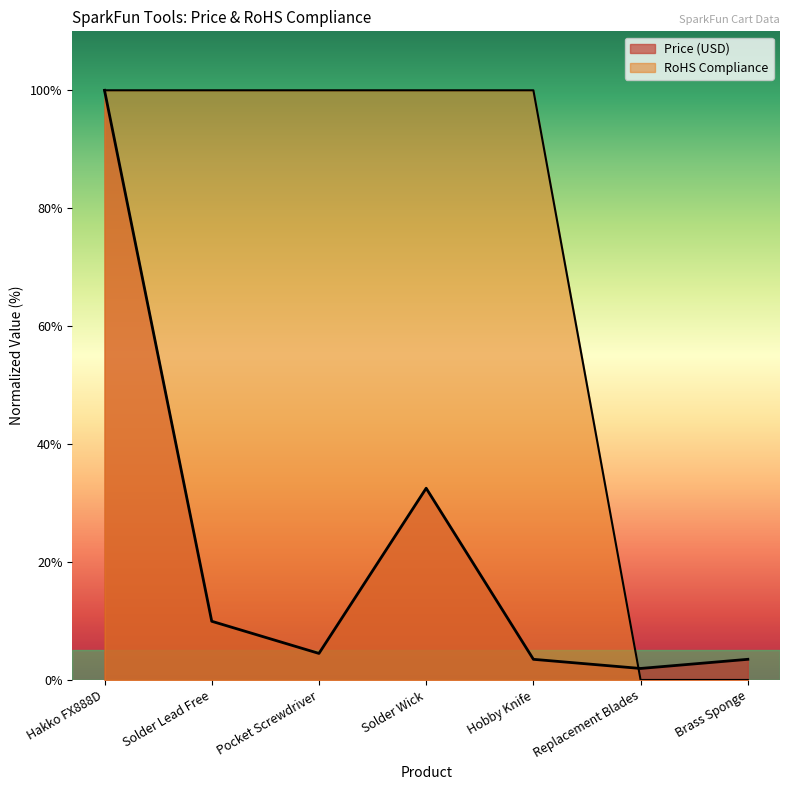

After their last crossing, which series has the higher values: Price (USD) or RoHS Compliance?

Price (USD)